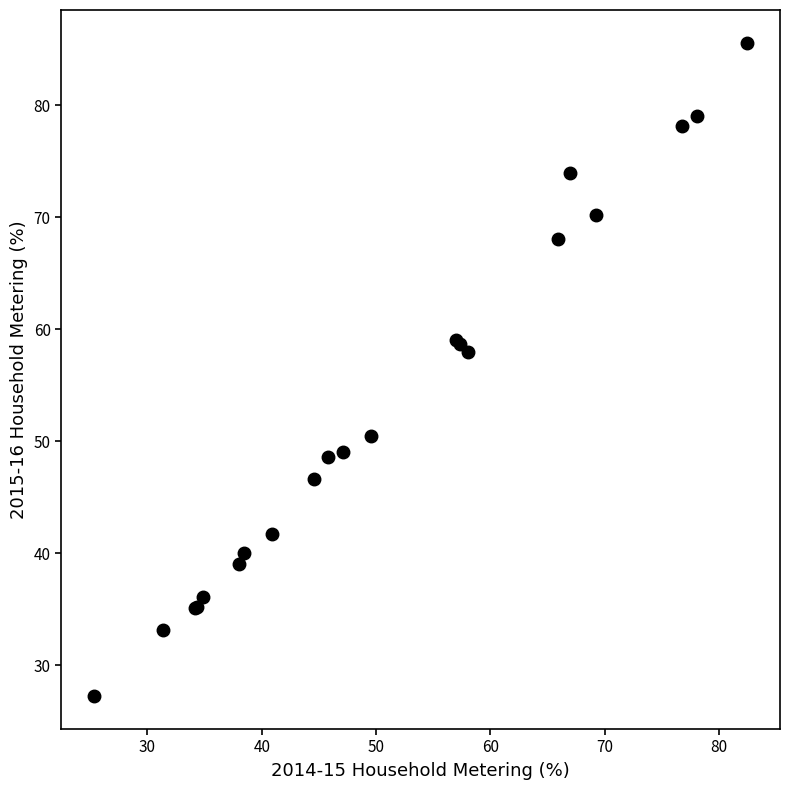

What Y value in the scatter plot is closest to 56?

58.0